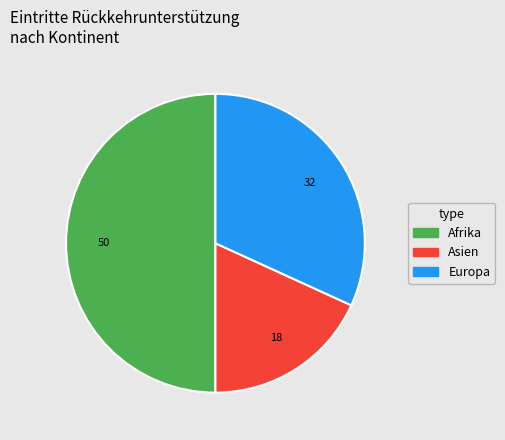

How many slices are in this pie chart?

3